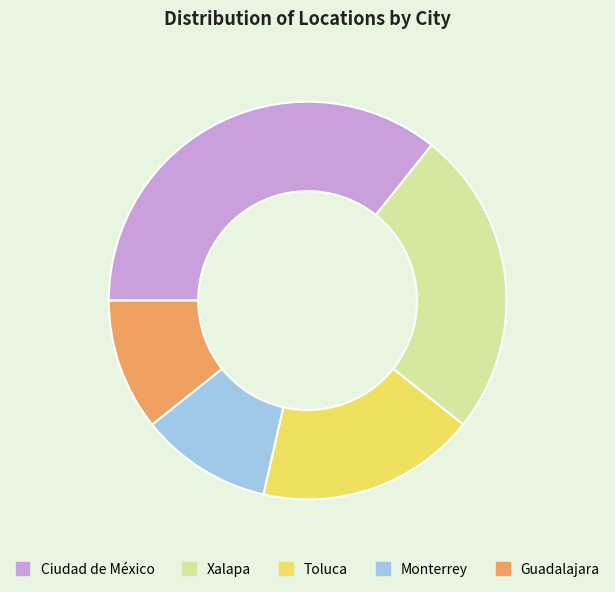

Does any single category account for the majority?

No